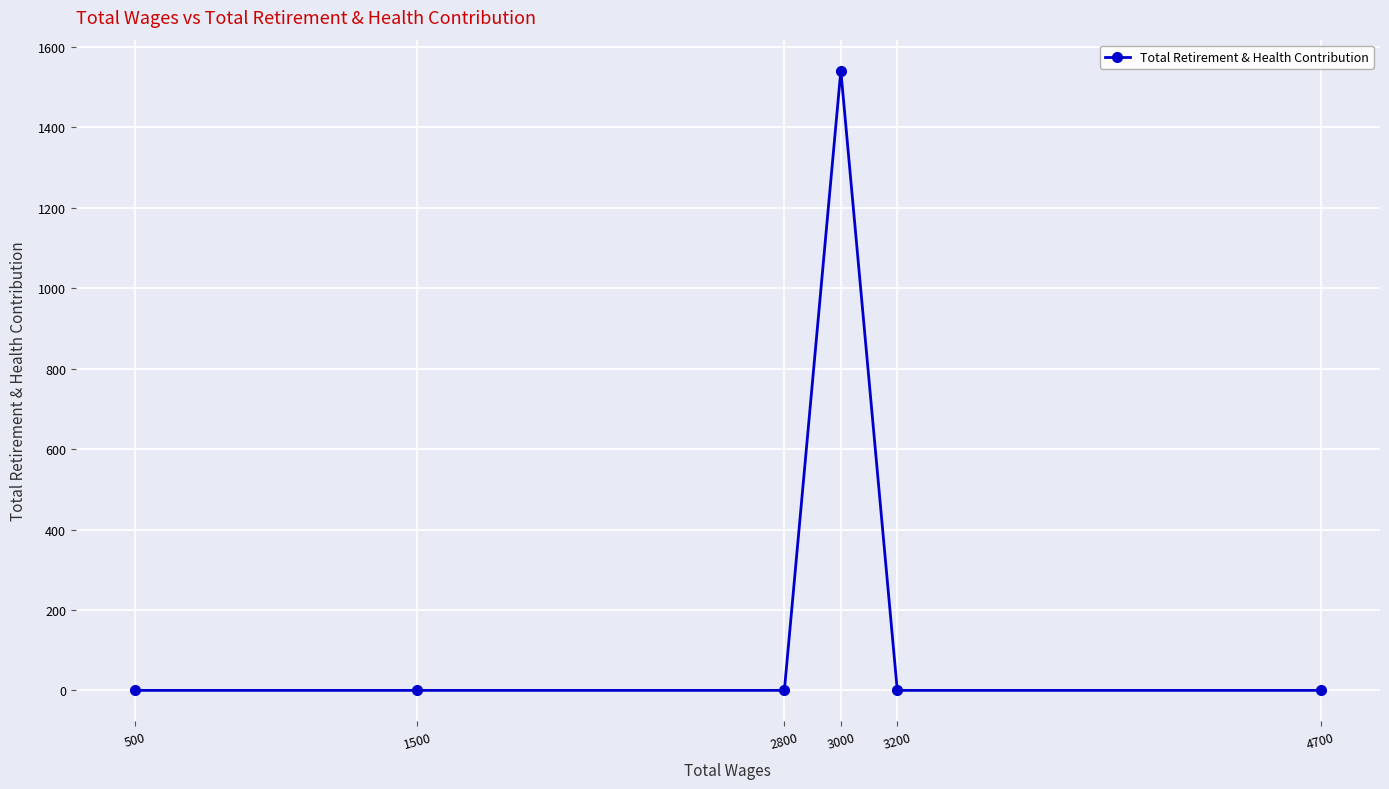

Reading left to right, transcribe all the data shown in this chart.

500=0	1500=0	2800=0	3000=1541	3200=0	4700=0